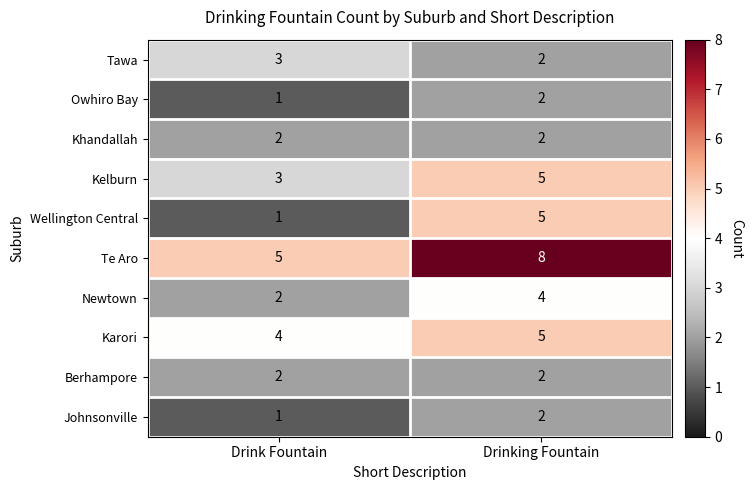

Reading left to right, what are all the values shown in this chart?

Tawa: 3	2
Owhiro Bay: 1	2
Khandallah: 2	2
Kelburn: 3	5
Wellington Central: 1	5
Te Aro: 5	8
Newtown: 2	4
Karori: 4	5
Berhampore: 2	2
Johnsonville: 1	2